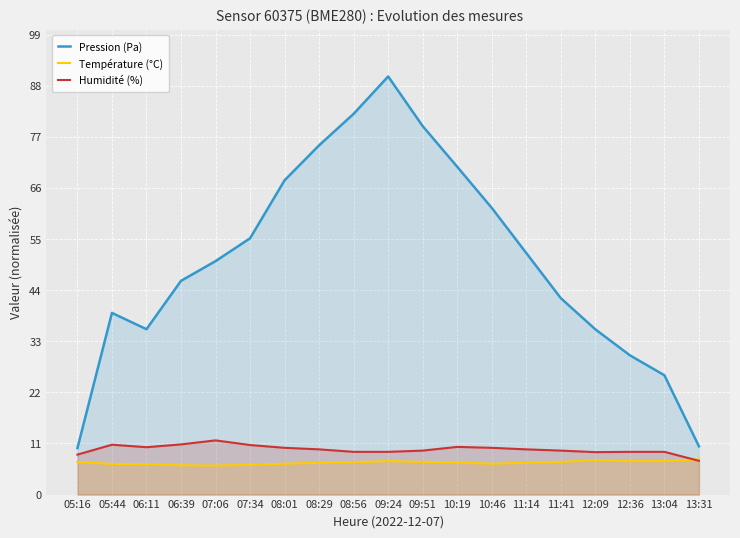

At which category is the sum across all series the highest?

09:24